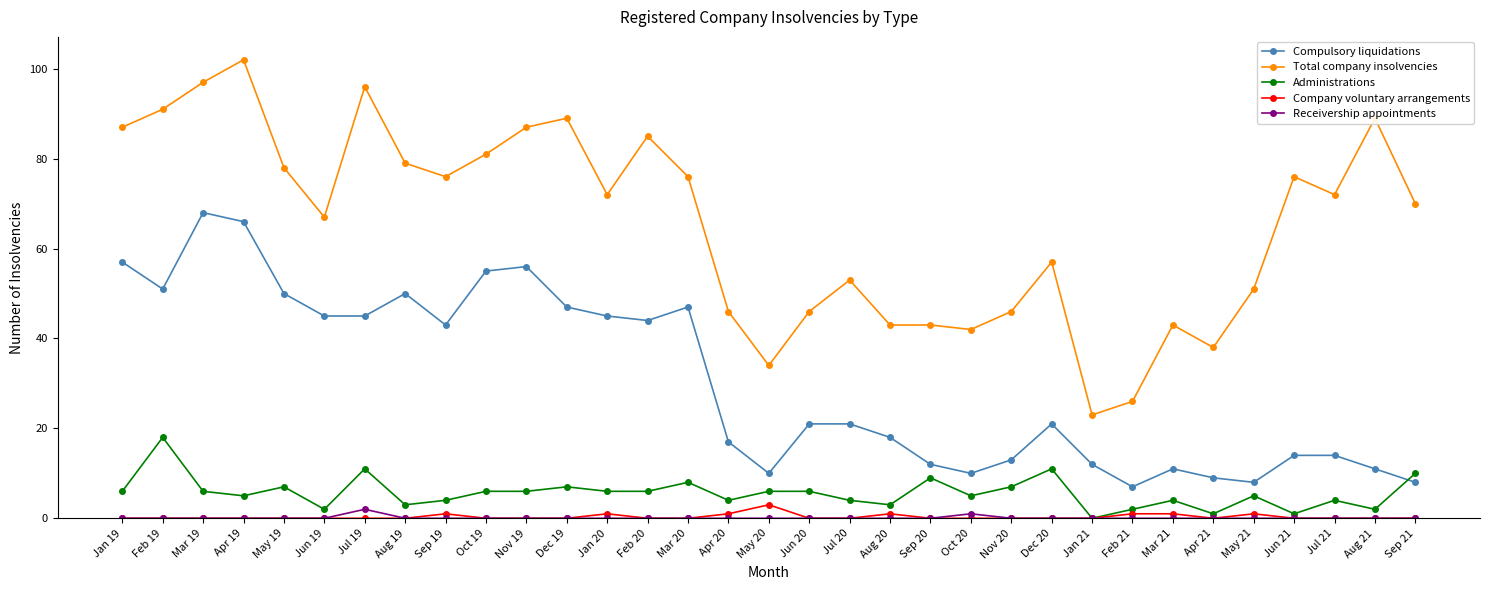

Where is Compulsory liquidations nearest to the value 37?

Sep 19